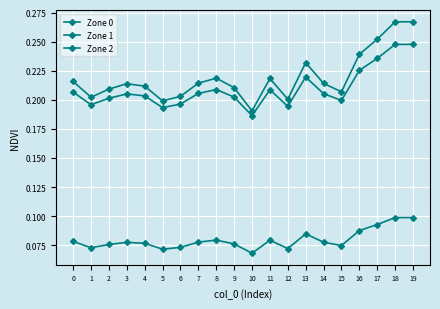

Is this an area chart (filled region under the line)?

No